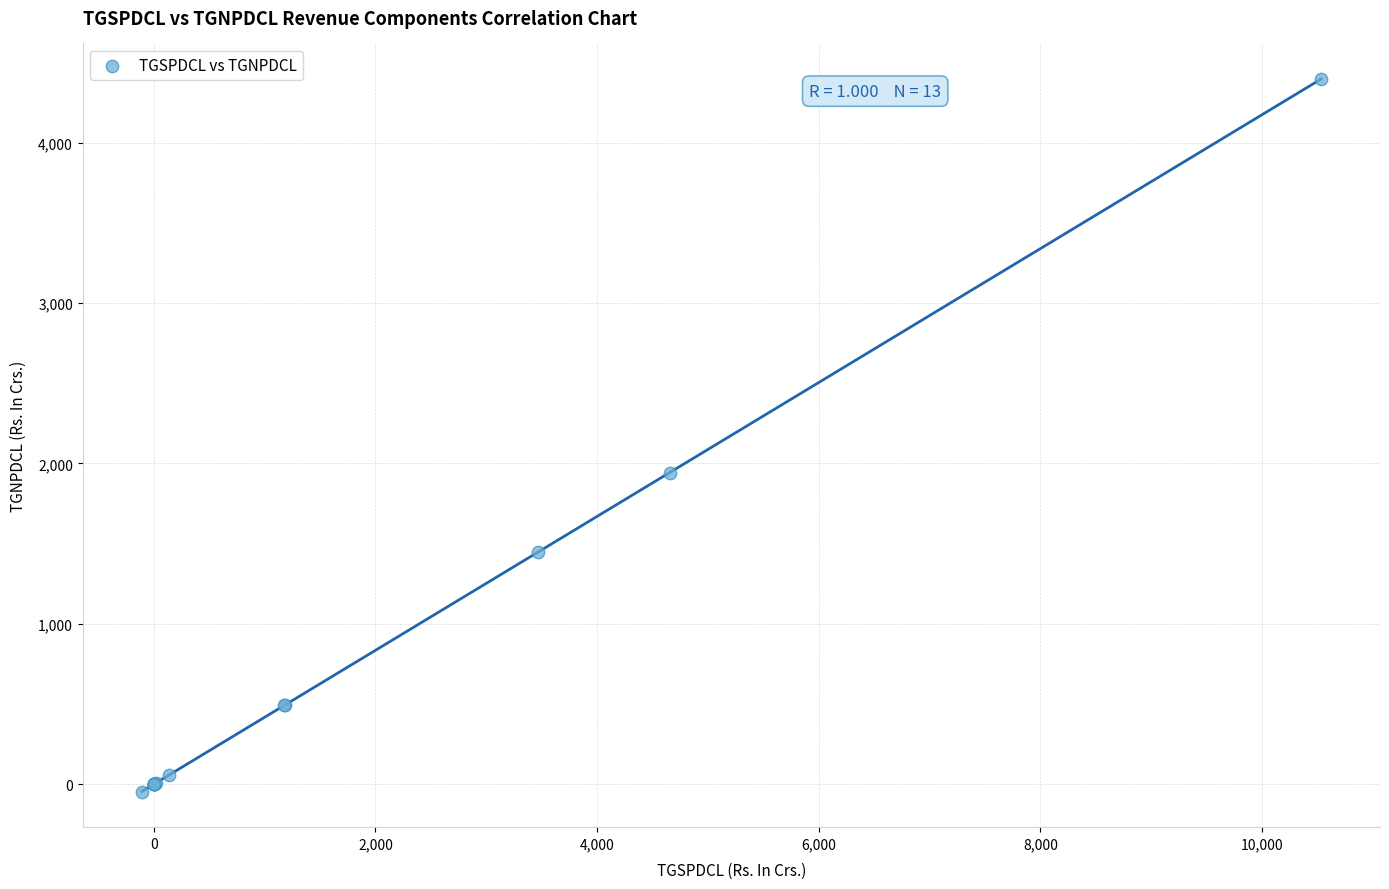

What Y value in the scatter plot is closest to 2174?

1942.4